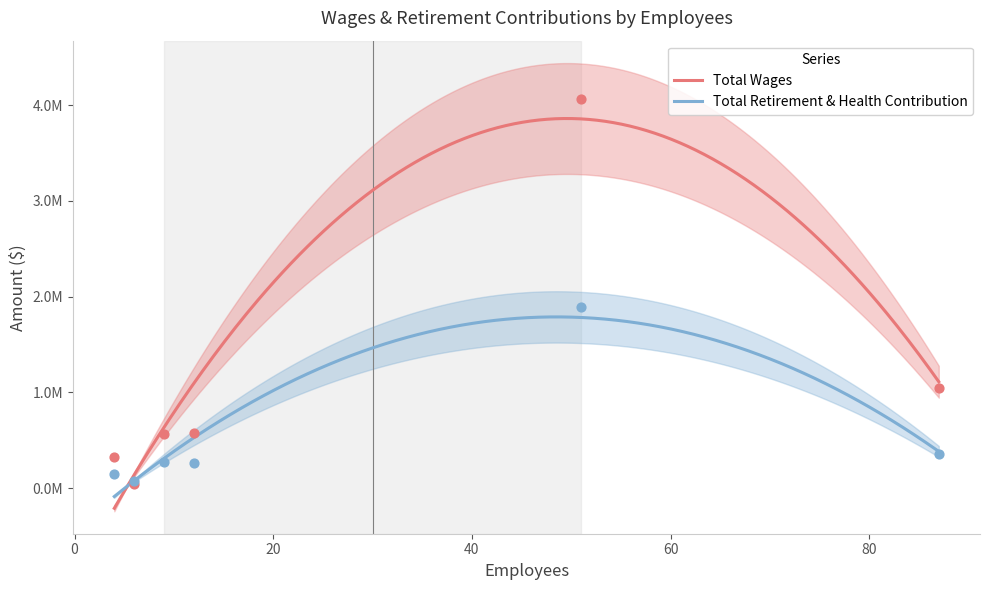

What are all the series names shown in the legend?

Total Wages, Total Retirement & Health Contribution